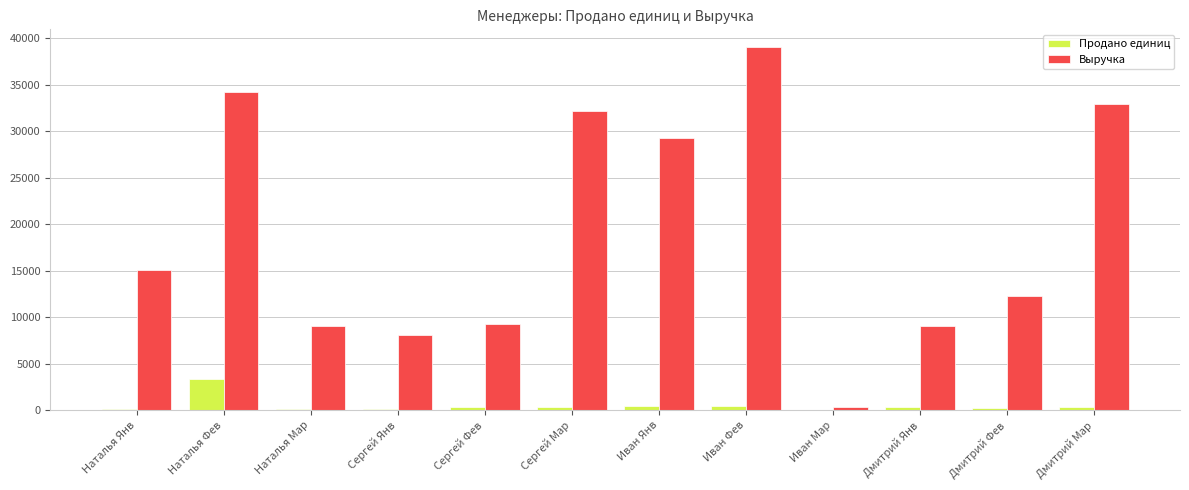

Which label corresponds to the largest value in the chart?

Иван Фев